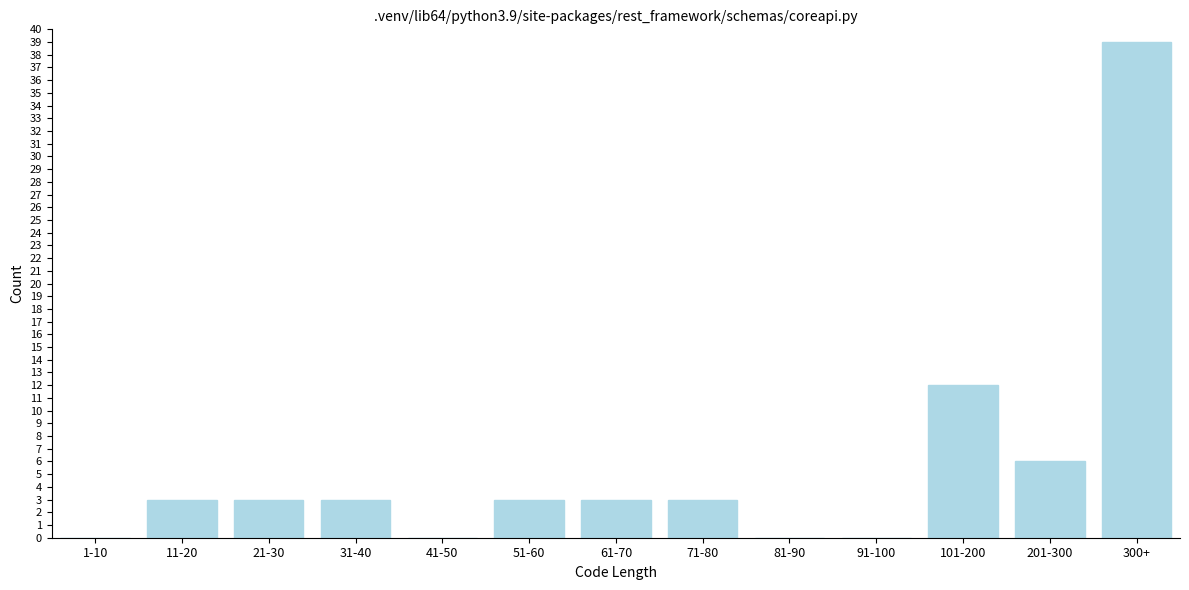

Reading left to right, extract all data points from this chart.

1-10=0	11-20=3	21-30=3	31-40=3	41-50=0	51-60=3	61-70=3	71-80=3	81-90=0	91-100=0	101-200=12	201-300=6	300+=39